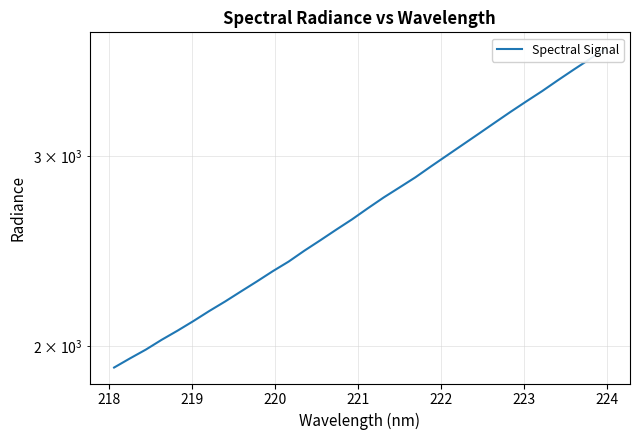

True or false: there are more than 2 points higher than both neighbors.

False